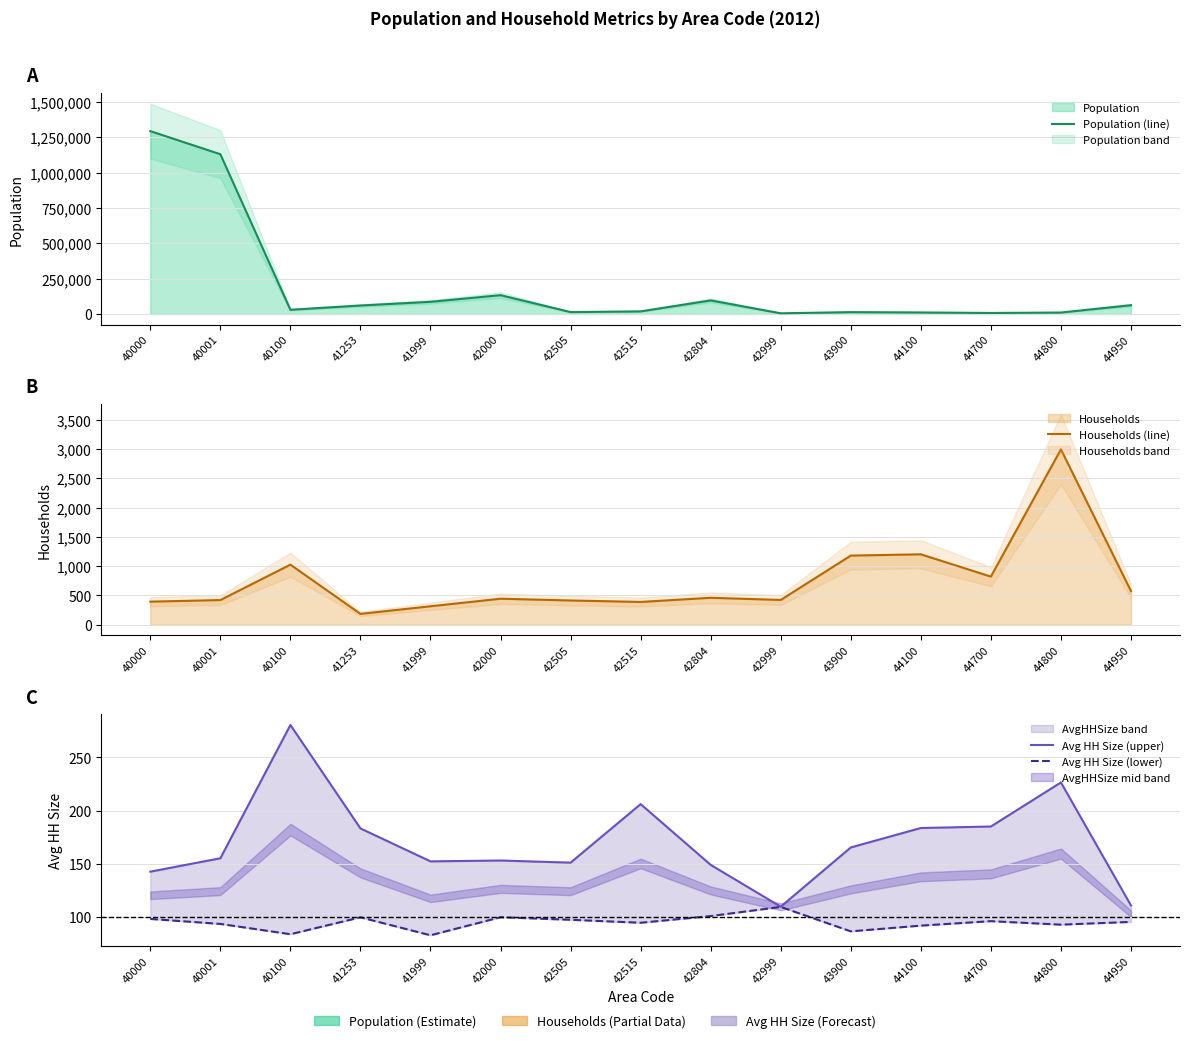

Reading right to left, transcribe all the data shown in this chart.

Population (line): 62356.0	10365.0	7356.0	10965.0	13302.0	4960.0	96141.0	18617.0	13496.0	133214.0	86155.0	60122.0	29927.0	1130024.0	1293447.0
Households (line): 575.0	2995.0	821.0	1202.0	1180.0	422.0	459.0	388.0	413.0	443.0	314.0	184.0	1025.0	420.0	393.0
Avg HH Size (upper): 110.7	226.5	185.0	183.6	165.3	109.5	148.9	206.1	151.0	153.0	152.2	183.2	280.6	155.1	142.5
Avg HH Size (lower): 95.2	92.6	95.9	91.7	86.3	109.3	100.7	94.4	97.2	99.6	82.6	99.5	83.6	93.3	98.0